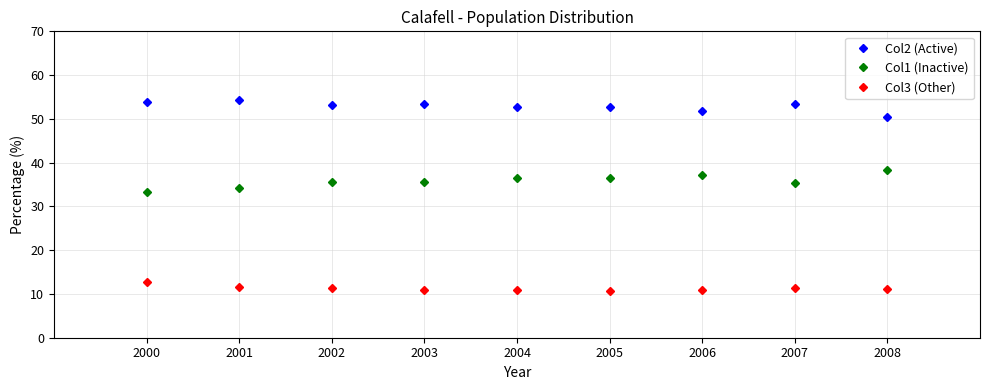

Which series has the largest total across all categories?

Col2 (Active)